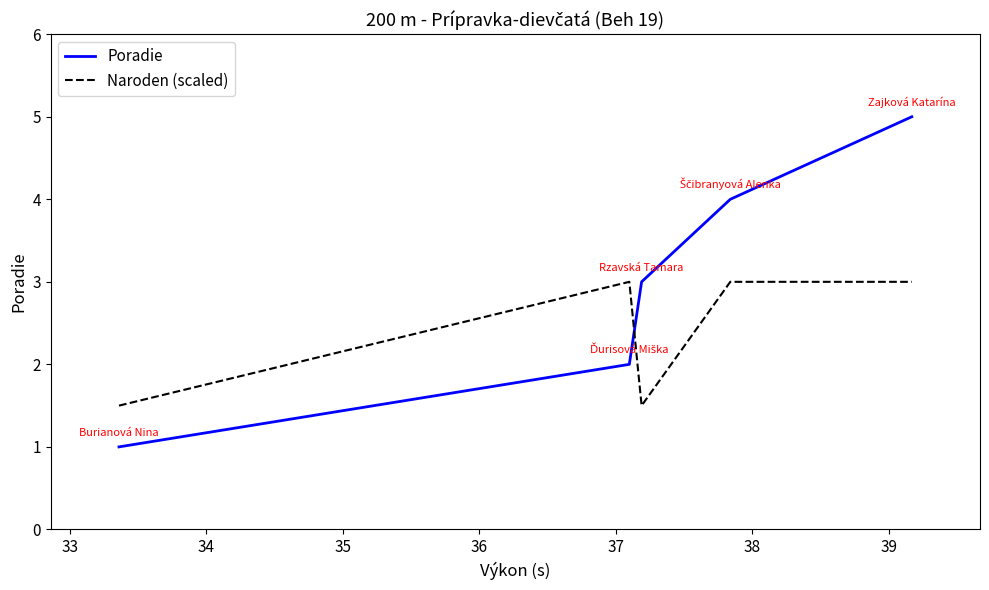

True or false: Naroden (scaled) and Poradie cross at least once.

True